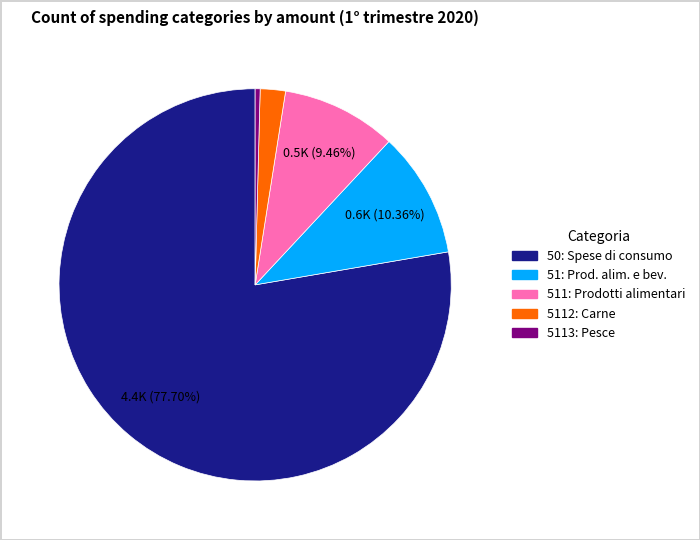

Does any single category account for the majority?

Yes